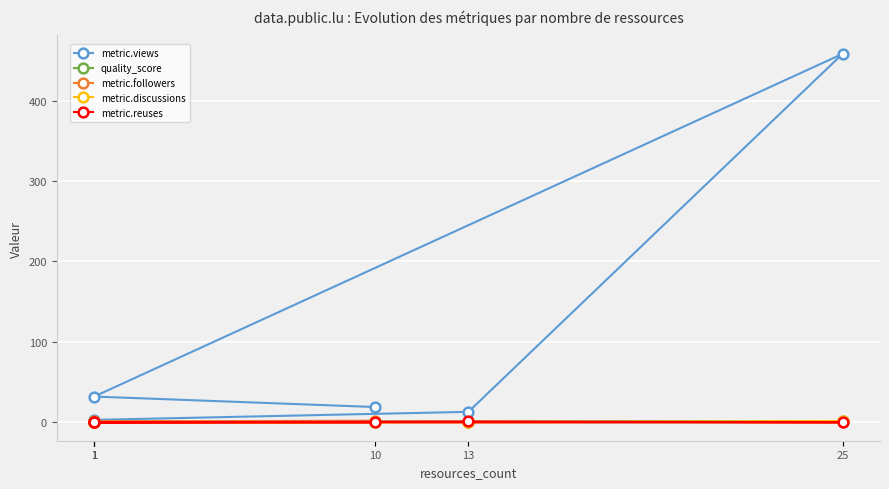

Which series changed the most between 1 and 10?

metric.views